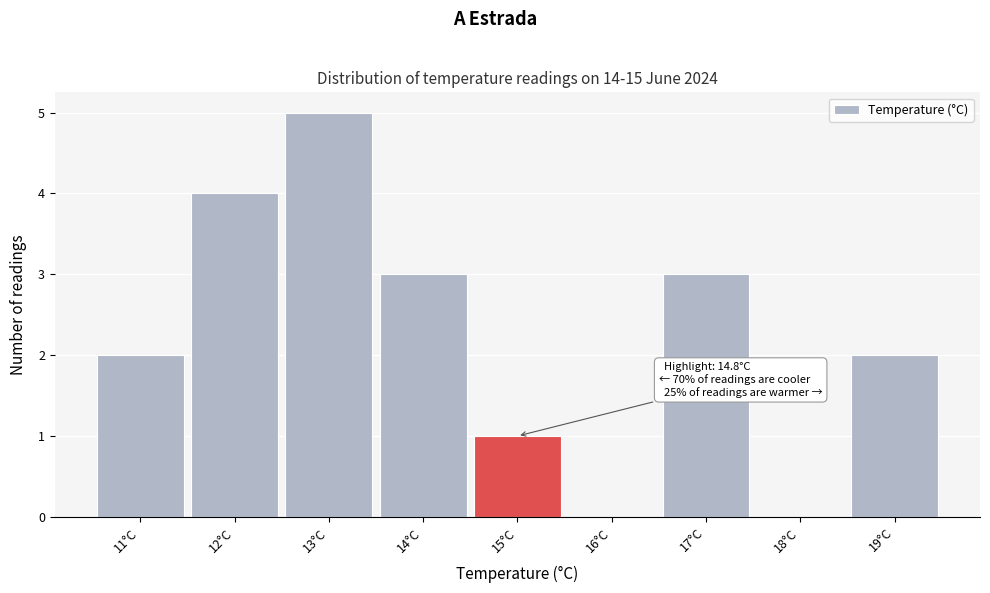

Which range on the x-axis has the tallest bar?

12.5 to 13.5